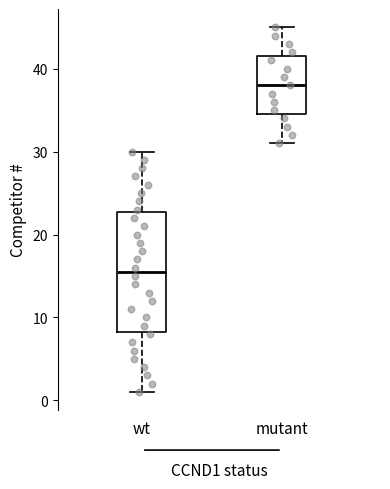

Reading left to right, transcribe this box plot: for each box, give where its median line is, the range the box spans, and where its two whiskers end, as read against the y-axis. The values are not printed on the chart, so give them approximately, as read against the axis.

wt: median 16, box 8 to 23, whiskers 1 to 30
mutant: median 38, box 35 to 42, whiskers 31 to 45